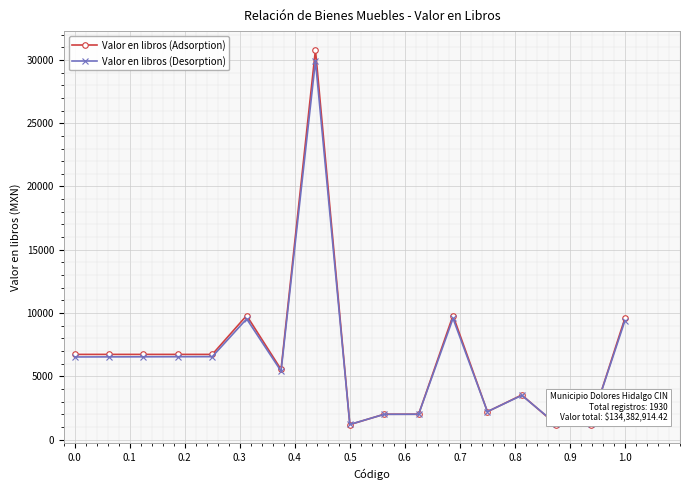

What is the smallest value displayed?

1180.0